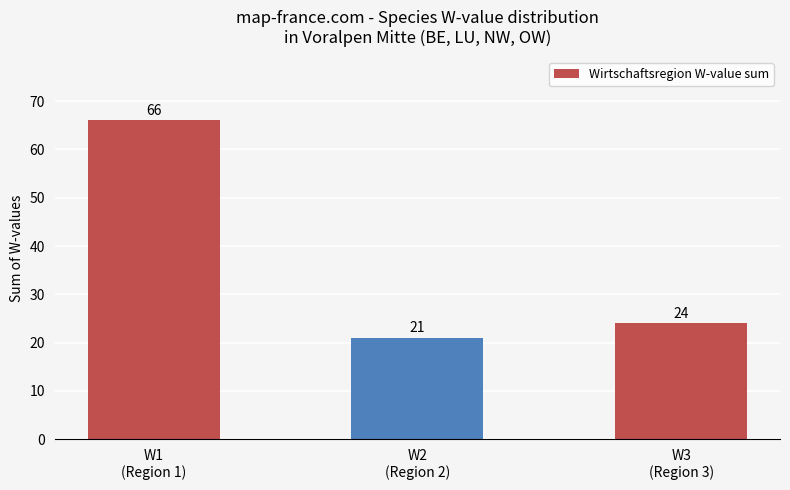

Which has a higher value, W2
(Region 2) or W1
(Region 1)?

W1
(Region 1)